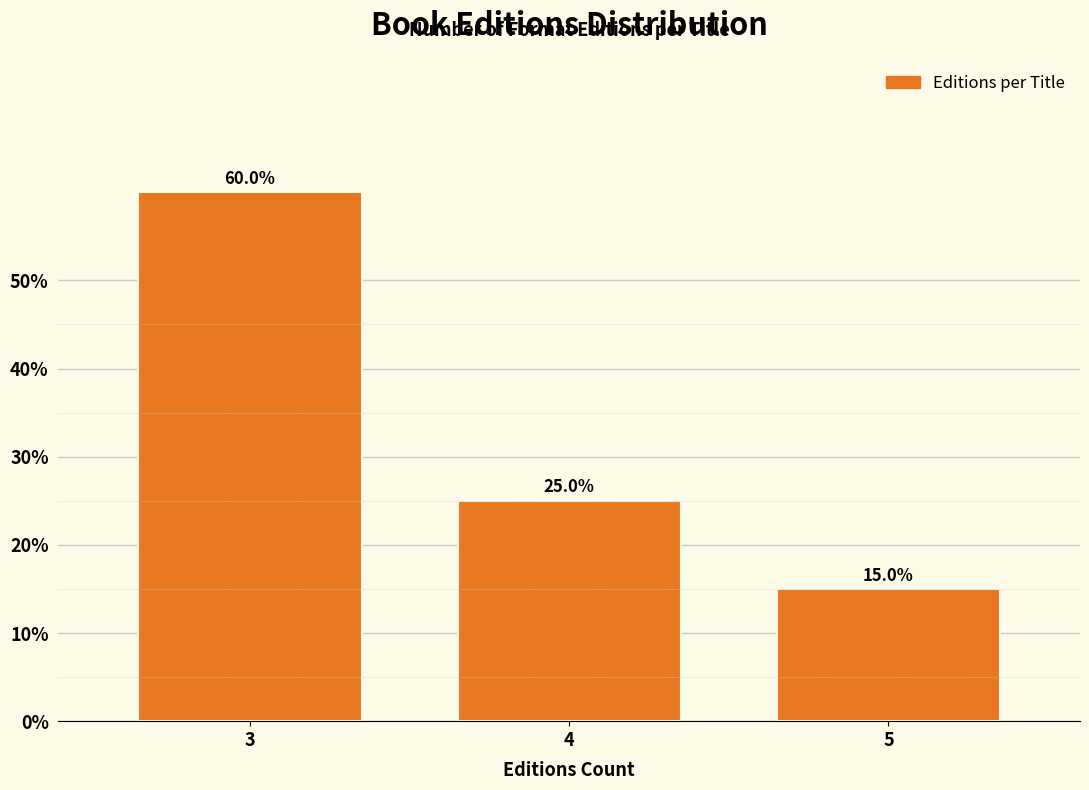

Reading left to right, transcribe all the data shown in this chart.

3=60	4=25	5=15